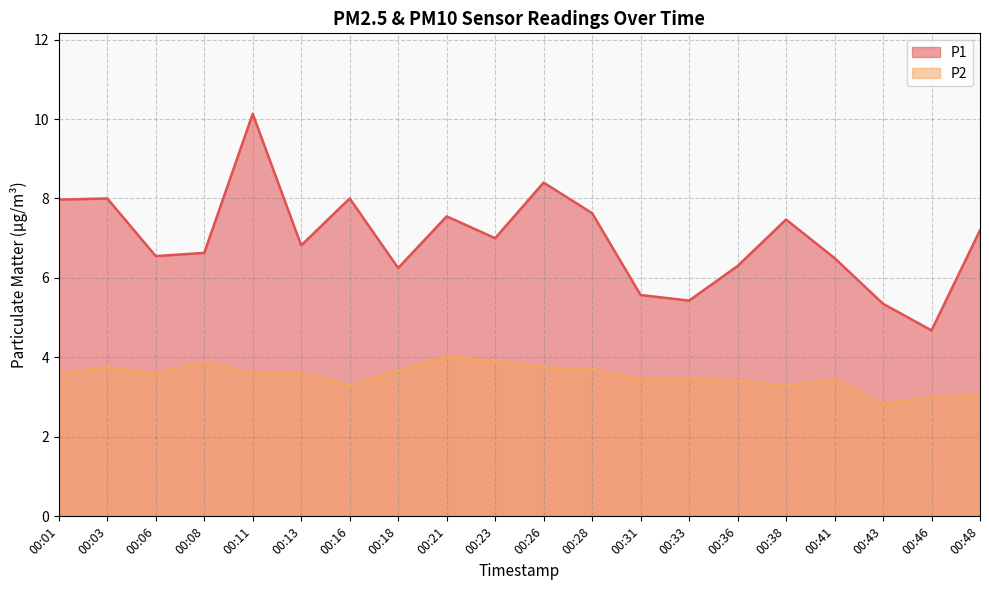

How many lines are shown in the chart?

2